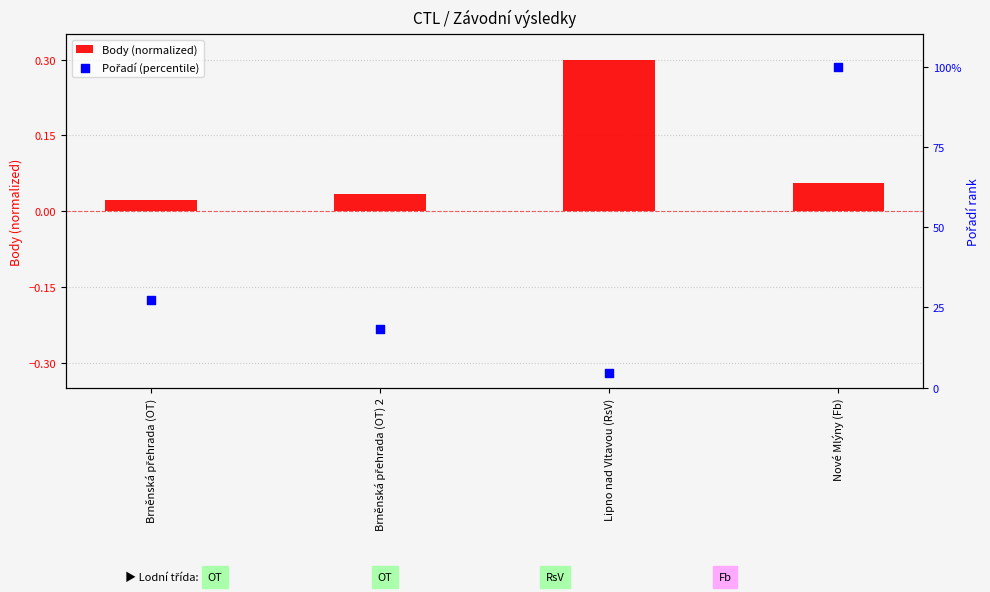

Which series contains the highest Y value?

Pořadí (percentile)